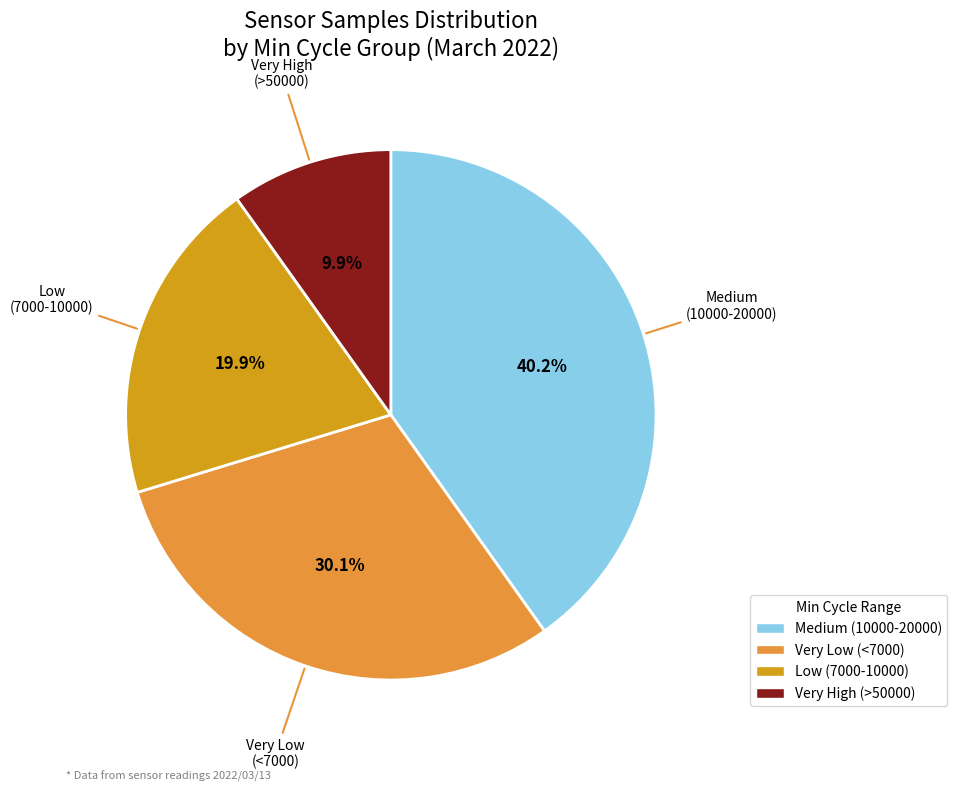

Does any single category account for the majority?

No